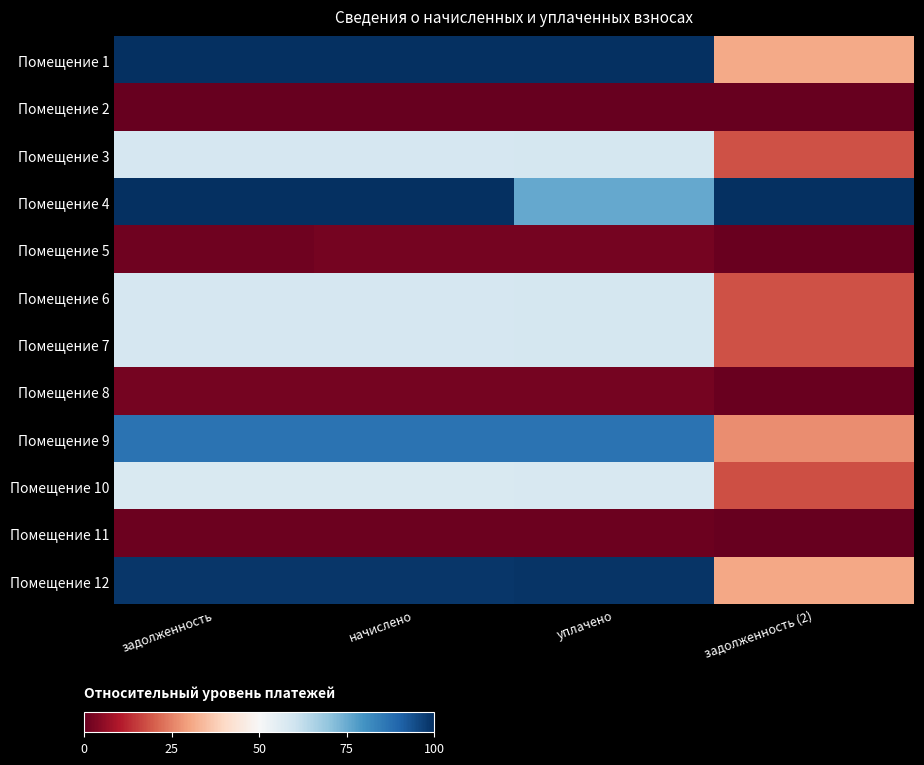

What is the total value across all series at задолженность (2)?

2.6